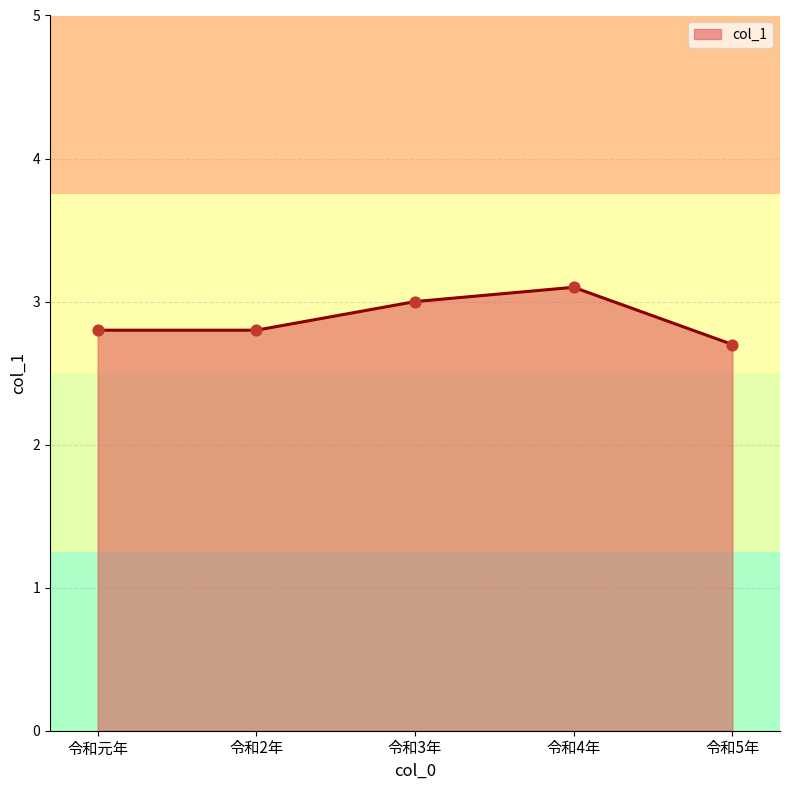

What is the change in value from 令和元年 to 令和4年?

+0.3